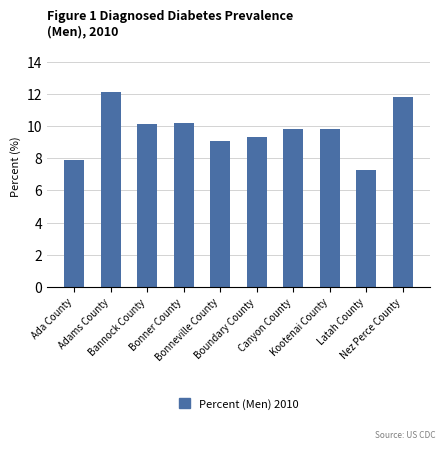

What is the sum of all values?

97.4